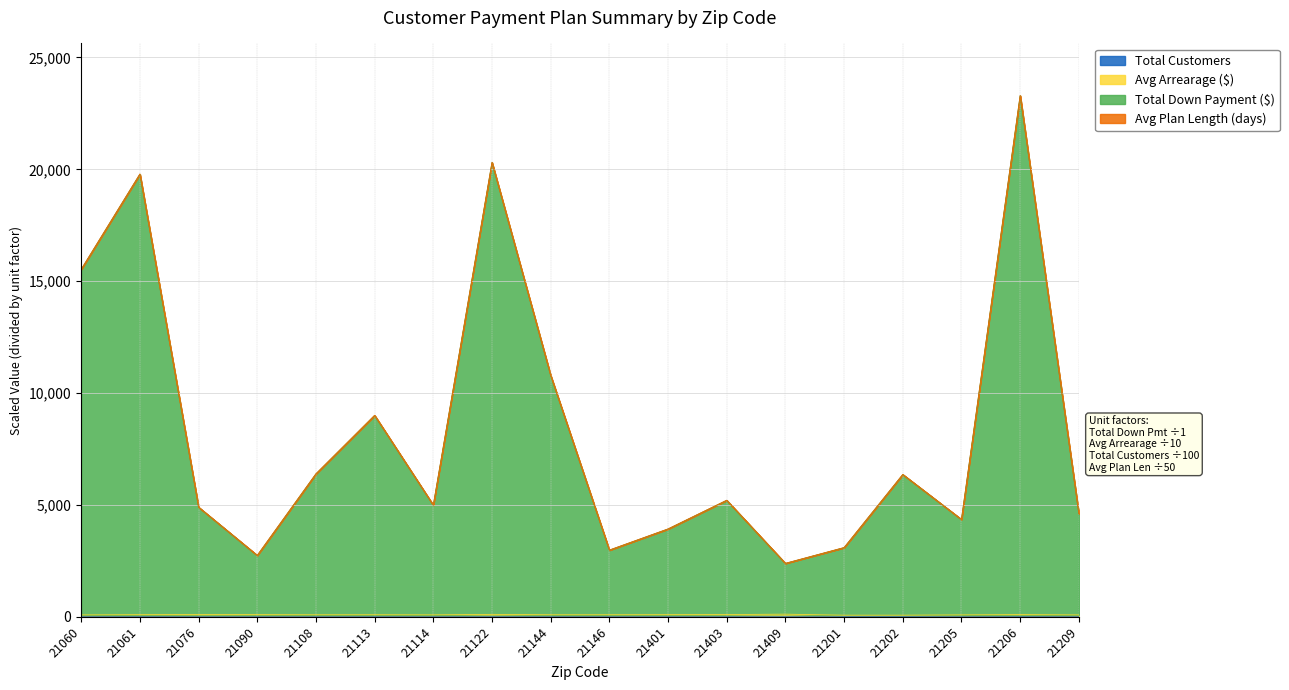

Is it true that Avg Arrearage ($) equals 114.8 at 21205?

False